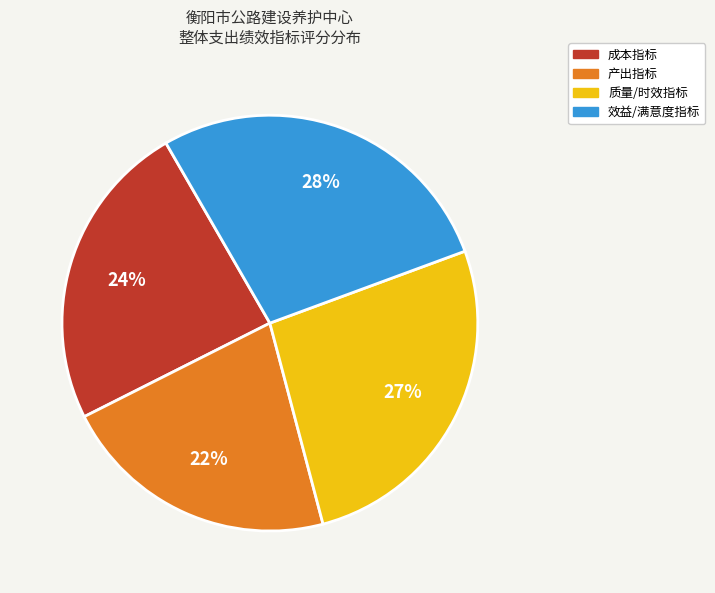

Count the number of slices in the pie.

4